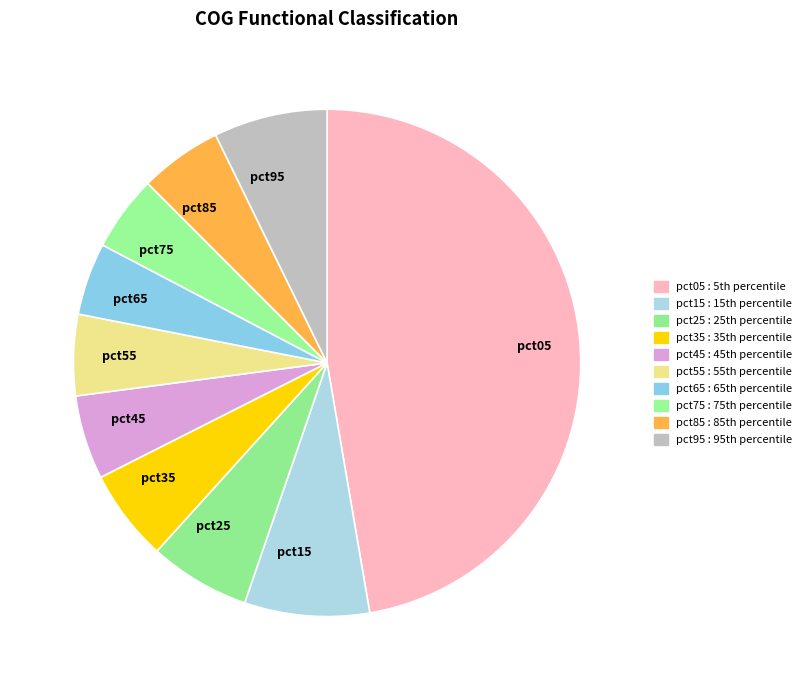

Combined, do pct65 and pct75 account for over 50%?

No